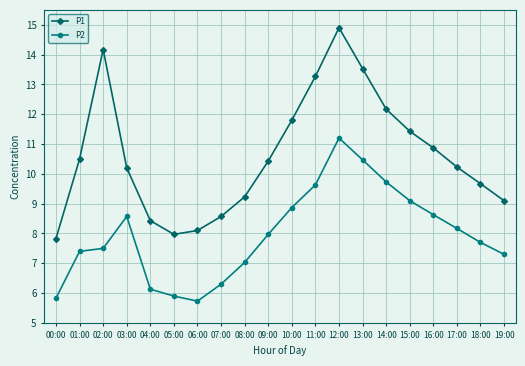

True or false: P1 has more than 1 points higher than both neighbors.

True